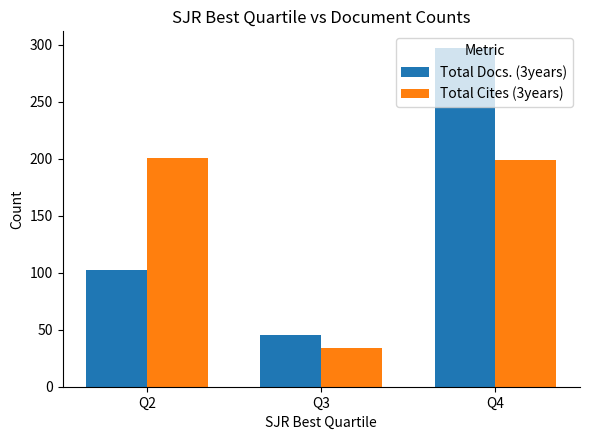

What is the spread (max minus min) of values at Q4?

98